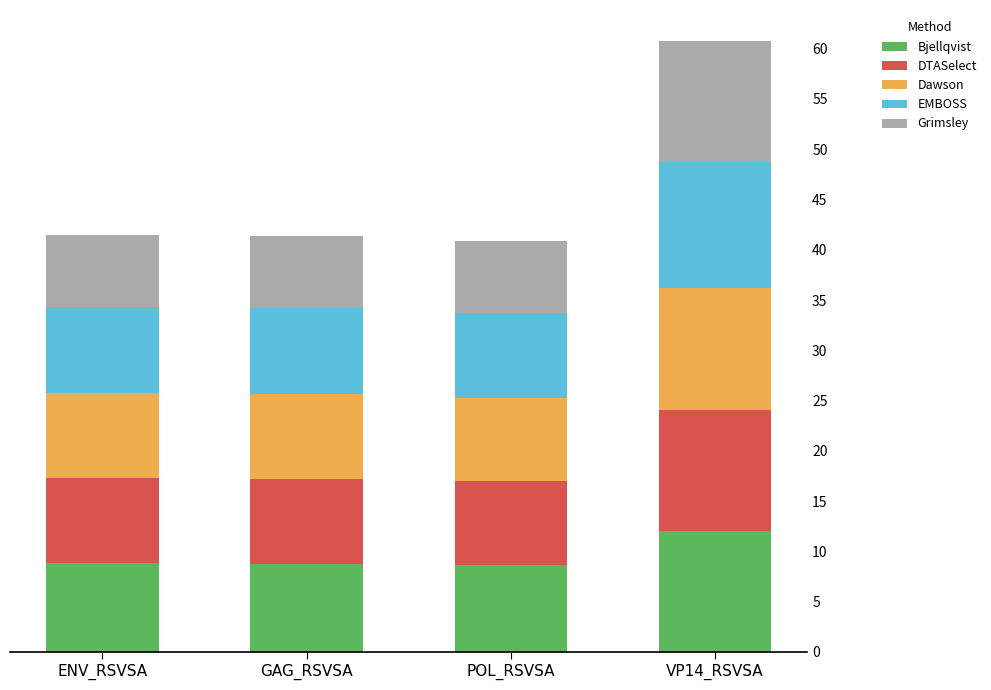

At which label does Bjellqvist reach its peak?

VP14_RSVSA